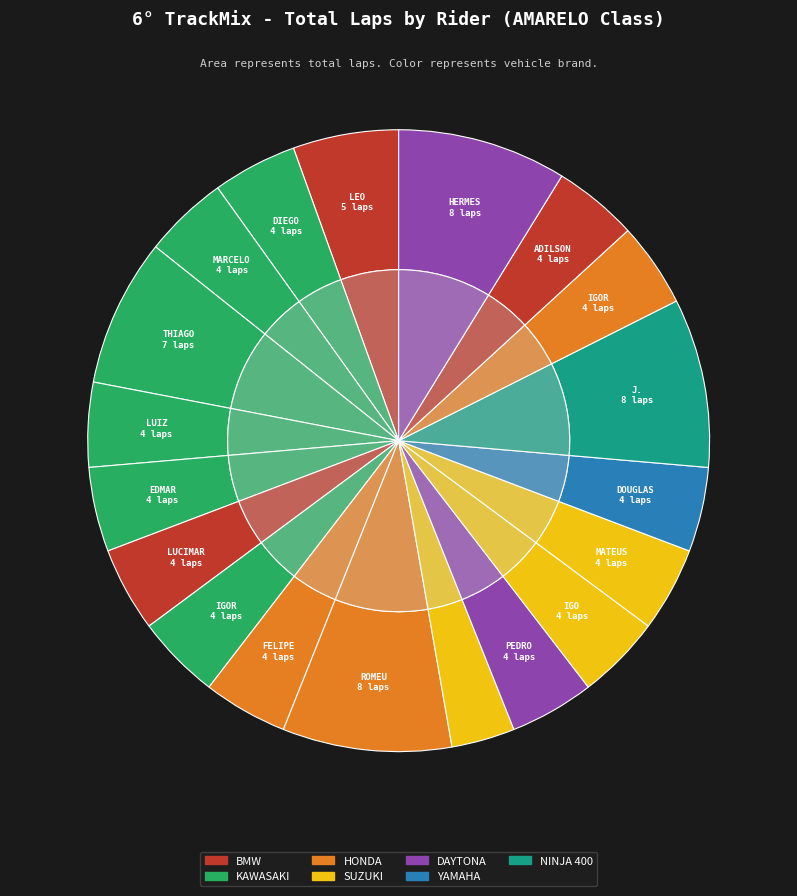

Which has a higher value, THIAGO CARVALHO or J. BACEIREDO?

J. BACEIREDO